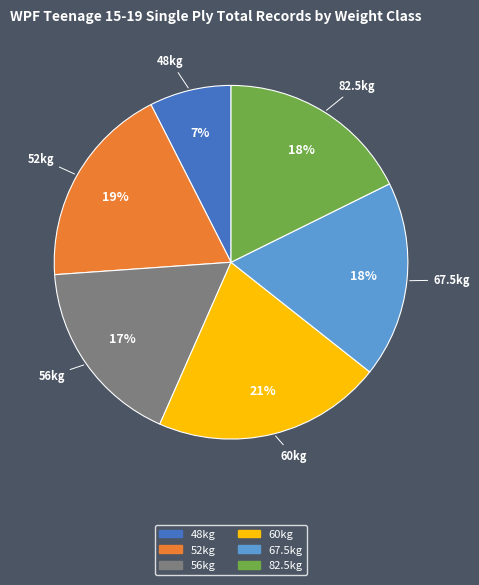

Which category has the biggest portion of the pie?

60kg